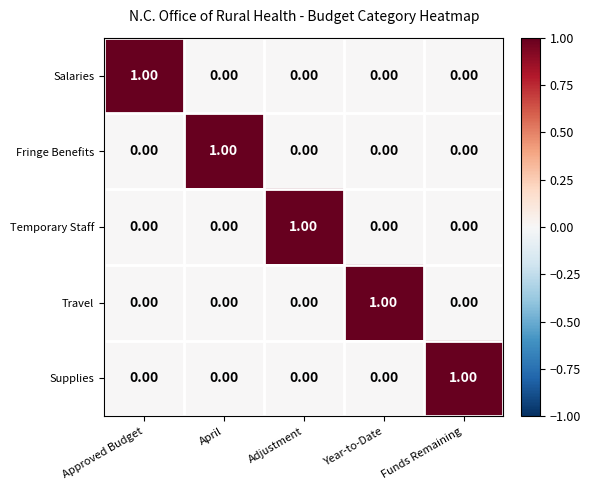

At how many categories does at least one series exceed 0?

5